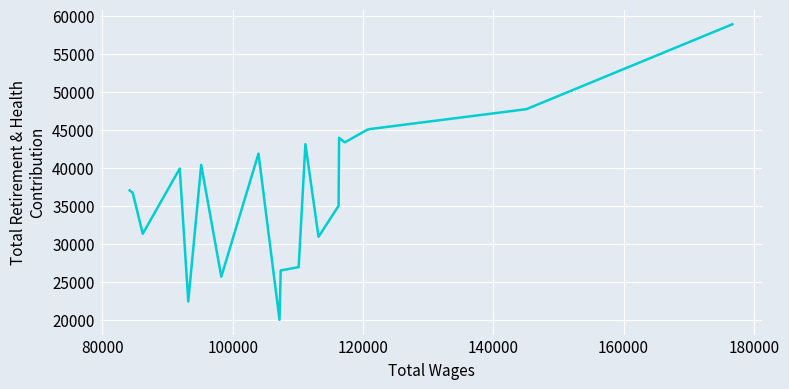

What is the minimum value shown in the chart?

19961